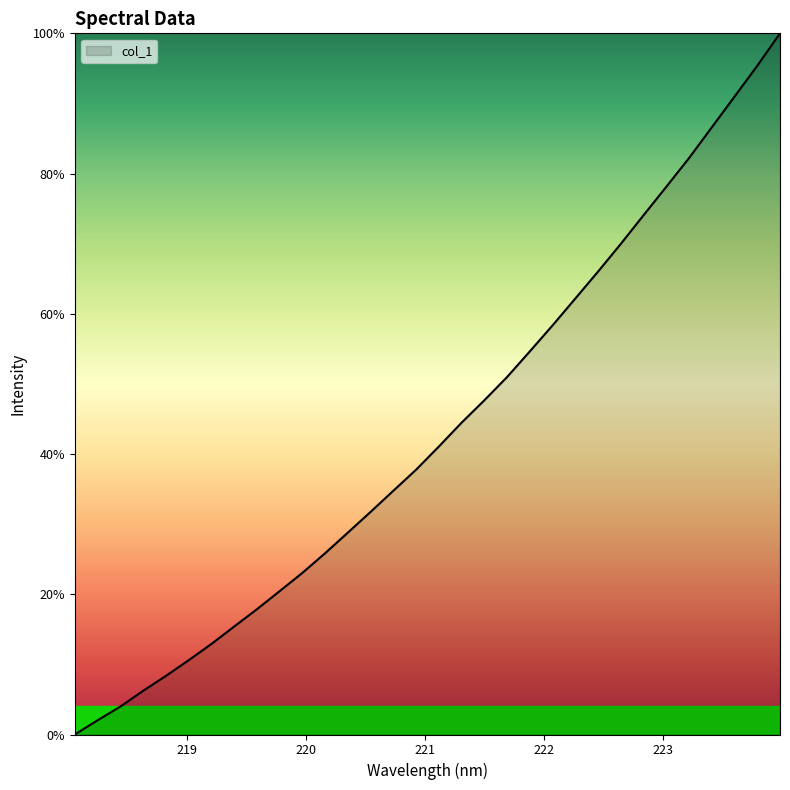

What is the greatest value displayed?

100.0